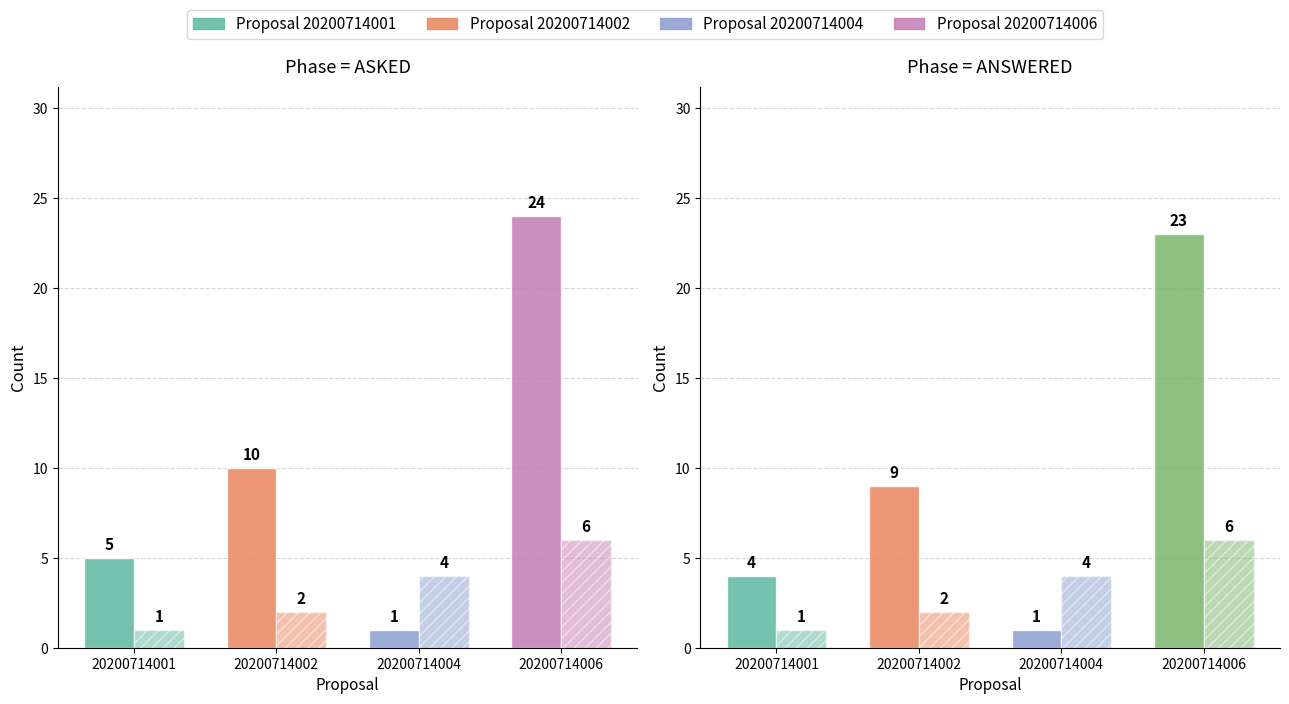

Is the value of 20200714002 at Questions Asked greater than the value of 20200714001 at Questions Asked?

Yes